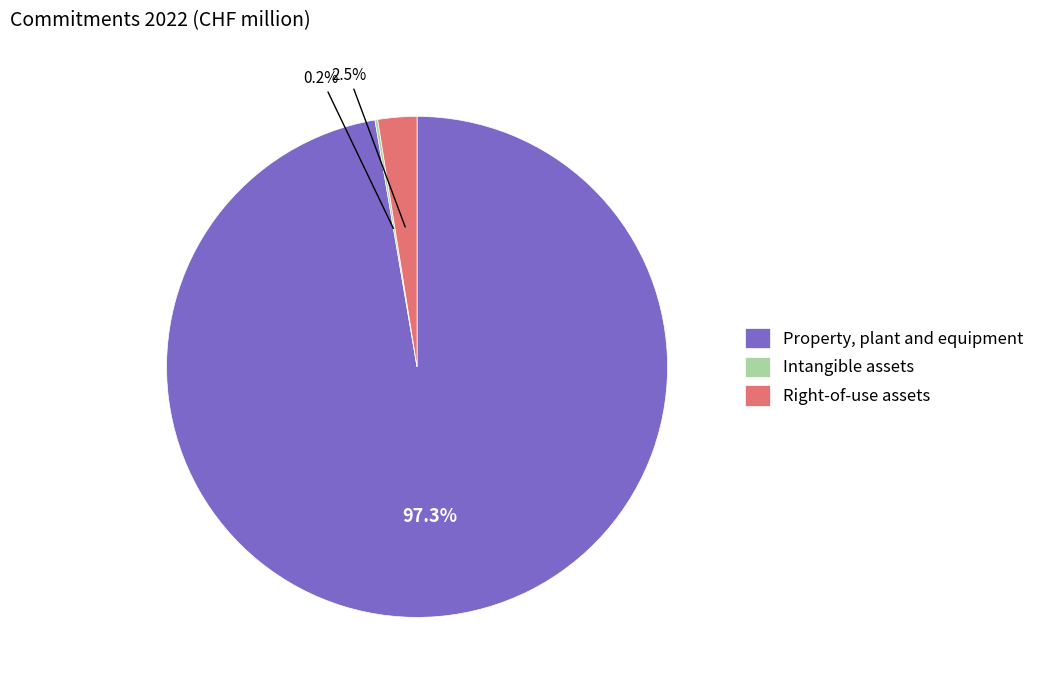

Which slice represents more than half of the pie?

Property, plant and equipment